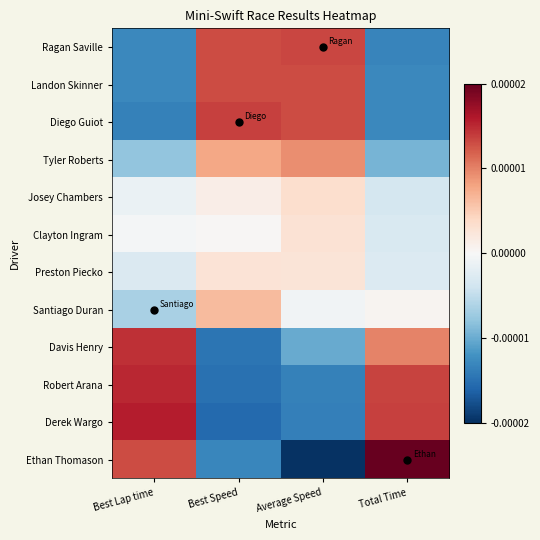

How many series are shown in this chart?

12